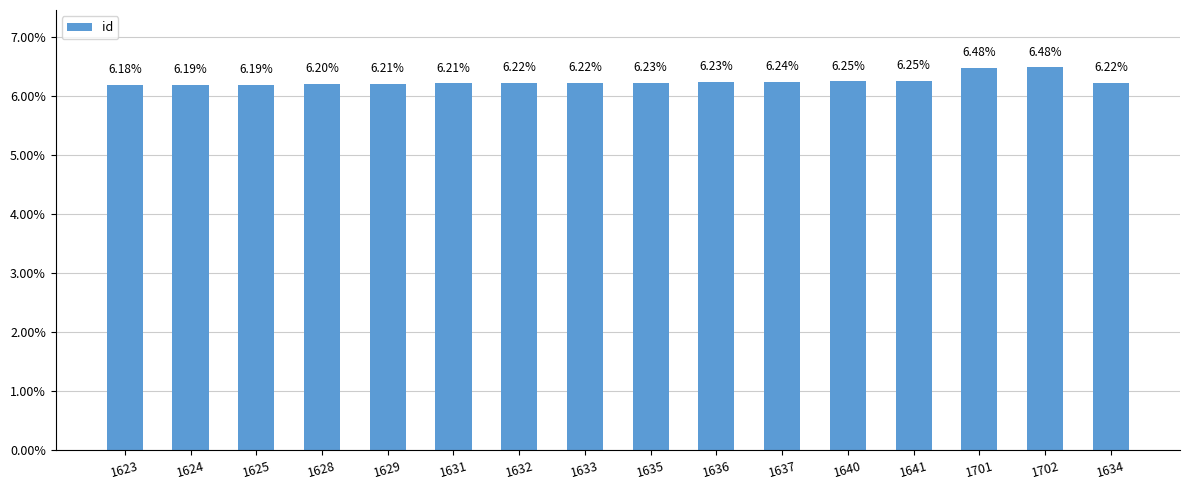

Does the chart contain any negative values?

No